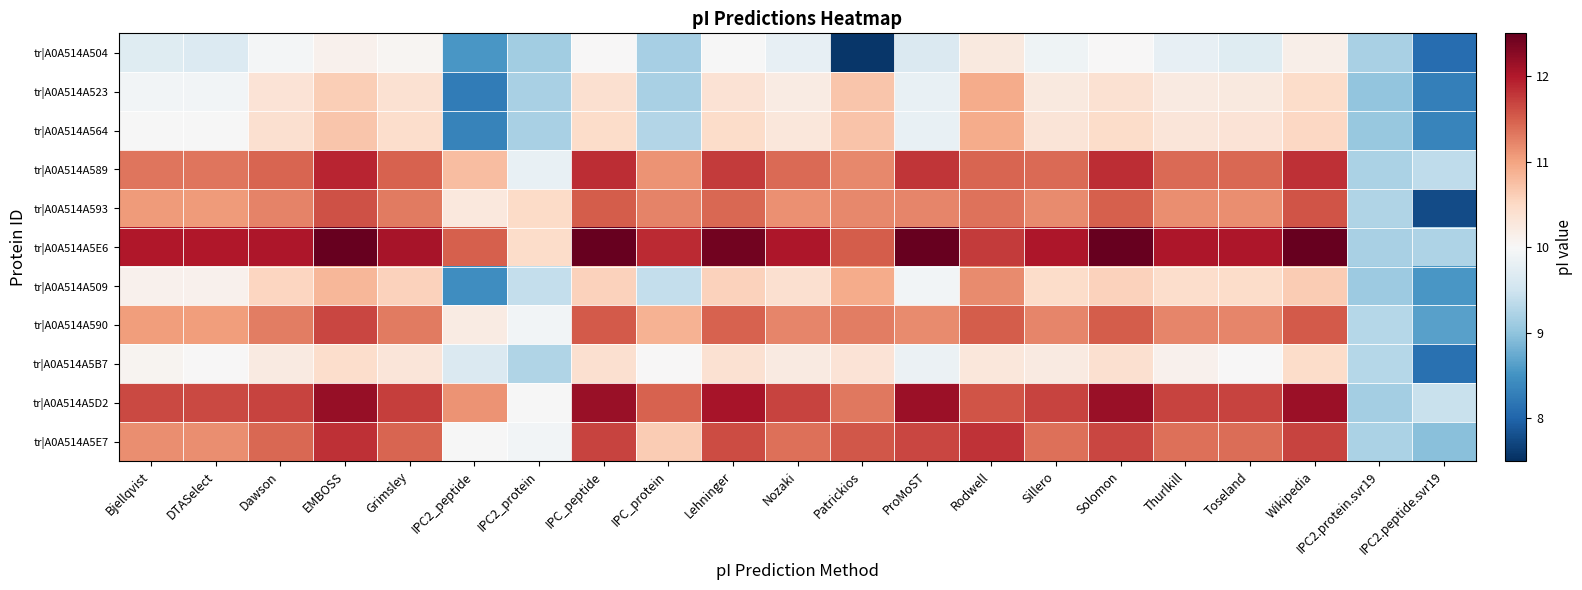

Which series changed the most between EMBOSS and Rodwell?

tr|A0A514A5E6